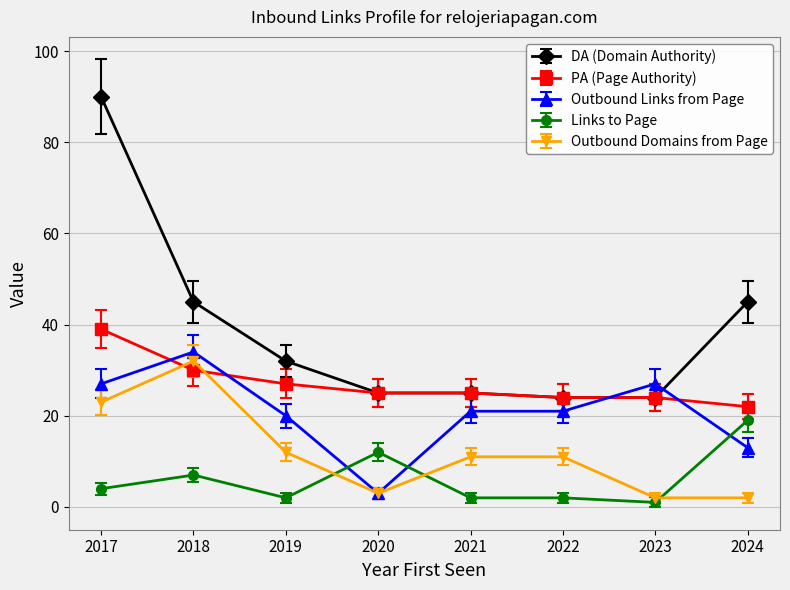

The value of PA (Page Authority) at 2022 is 12.0. True or false?

False